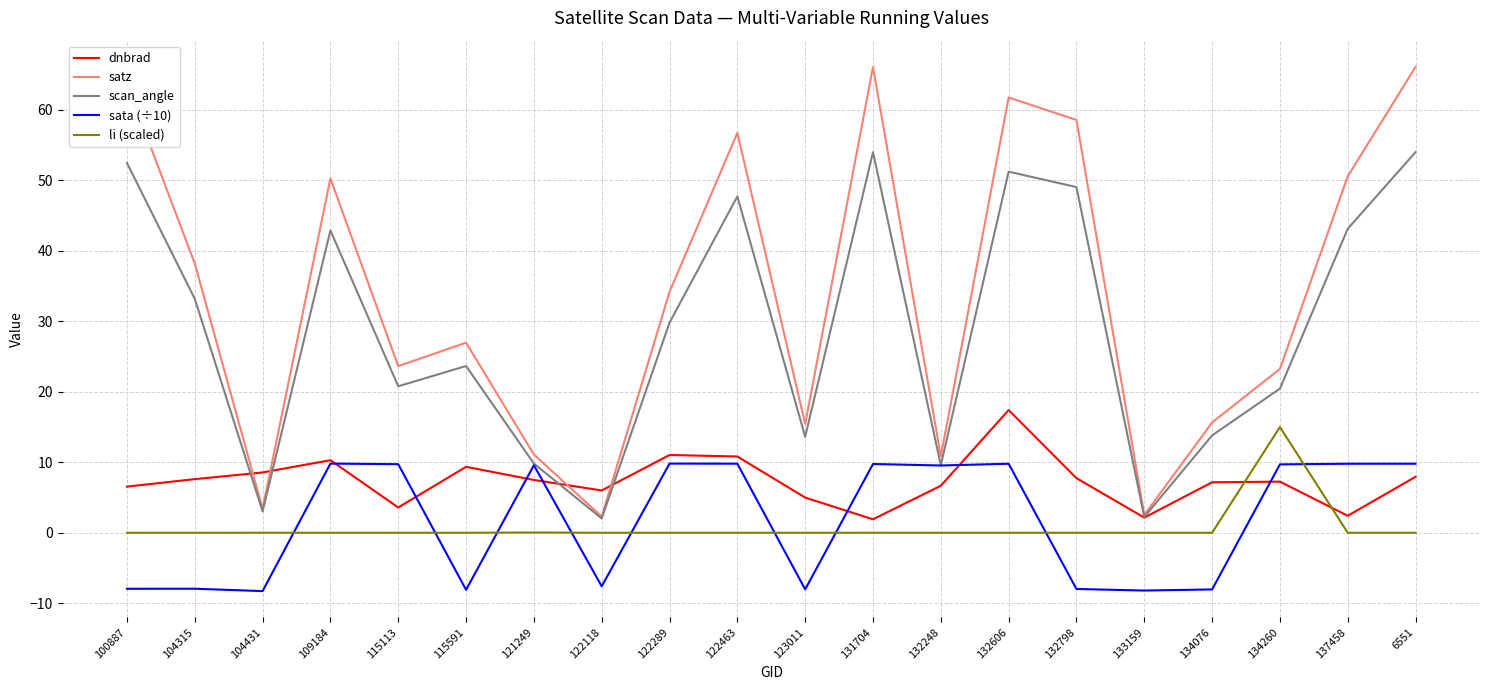

Where is scan_angle nearest to the value 28?

122289